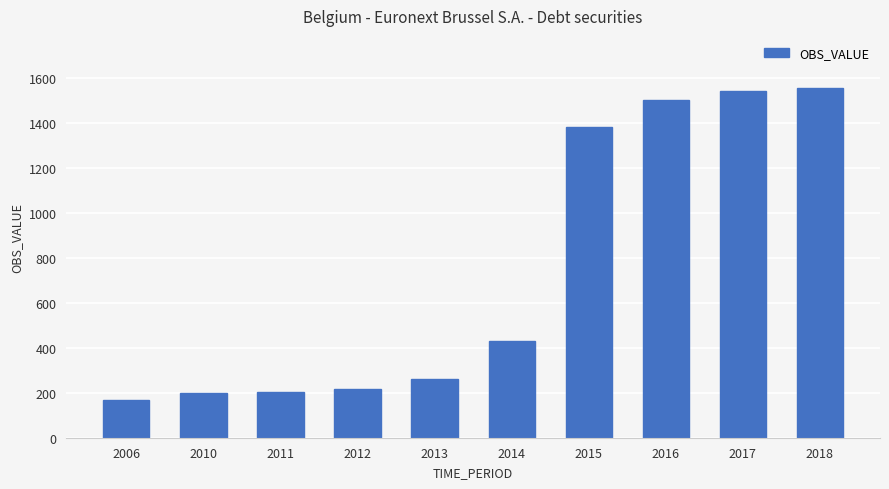

At which label is the value closest to 861?

2014